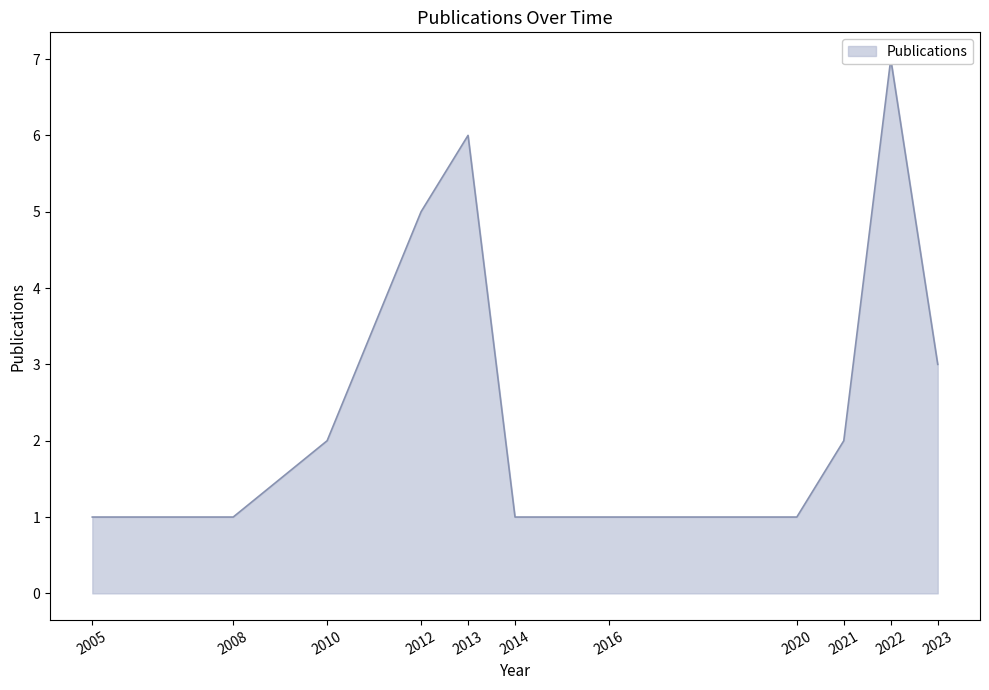

What value does the data have at 2020?

1